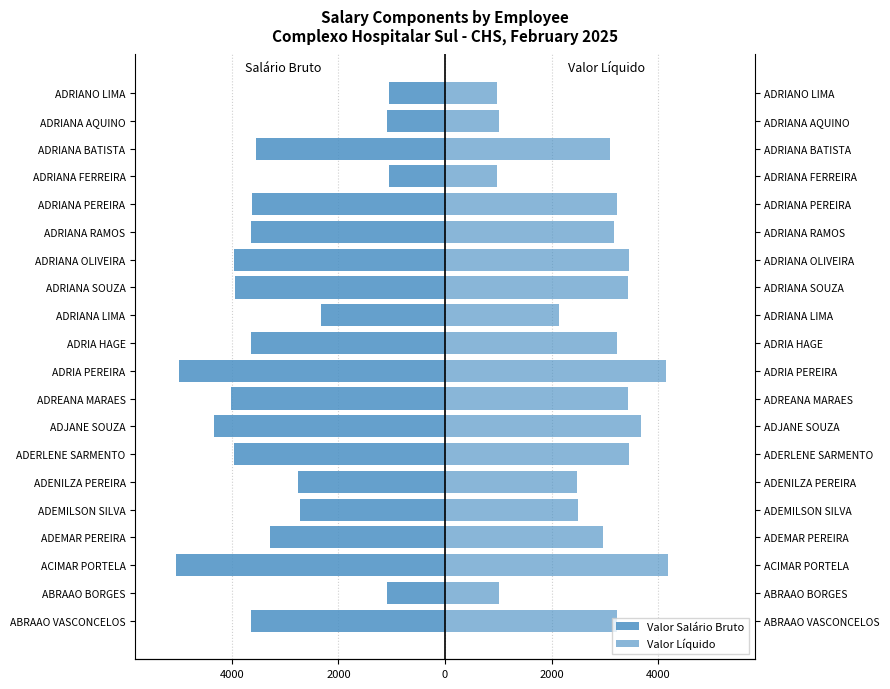

True or false: Valor Salário Bruto has a value of -2324.5 at ADRIANA LIMA.

True